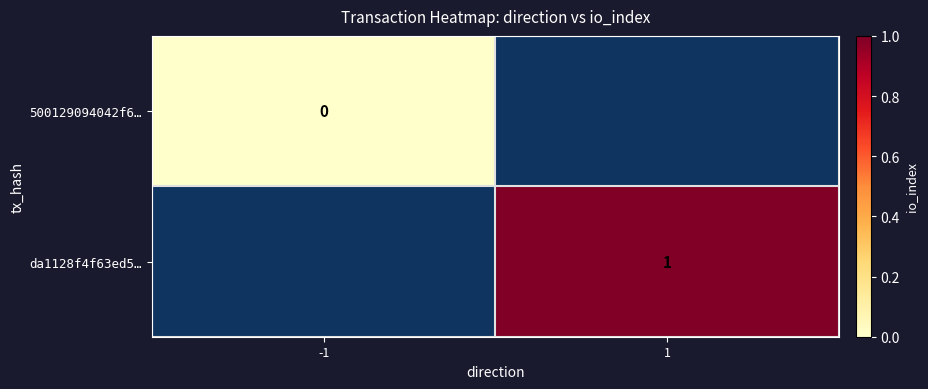

At how many categories does at least one series exceed 0?

1